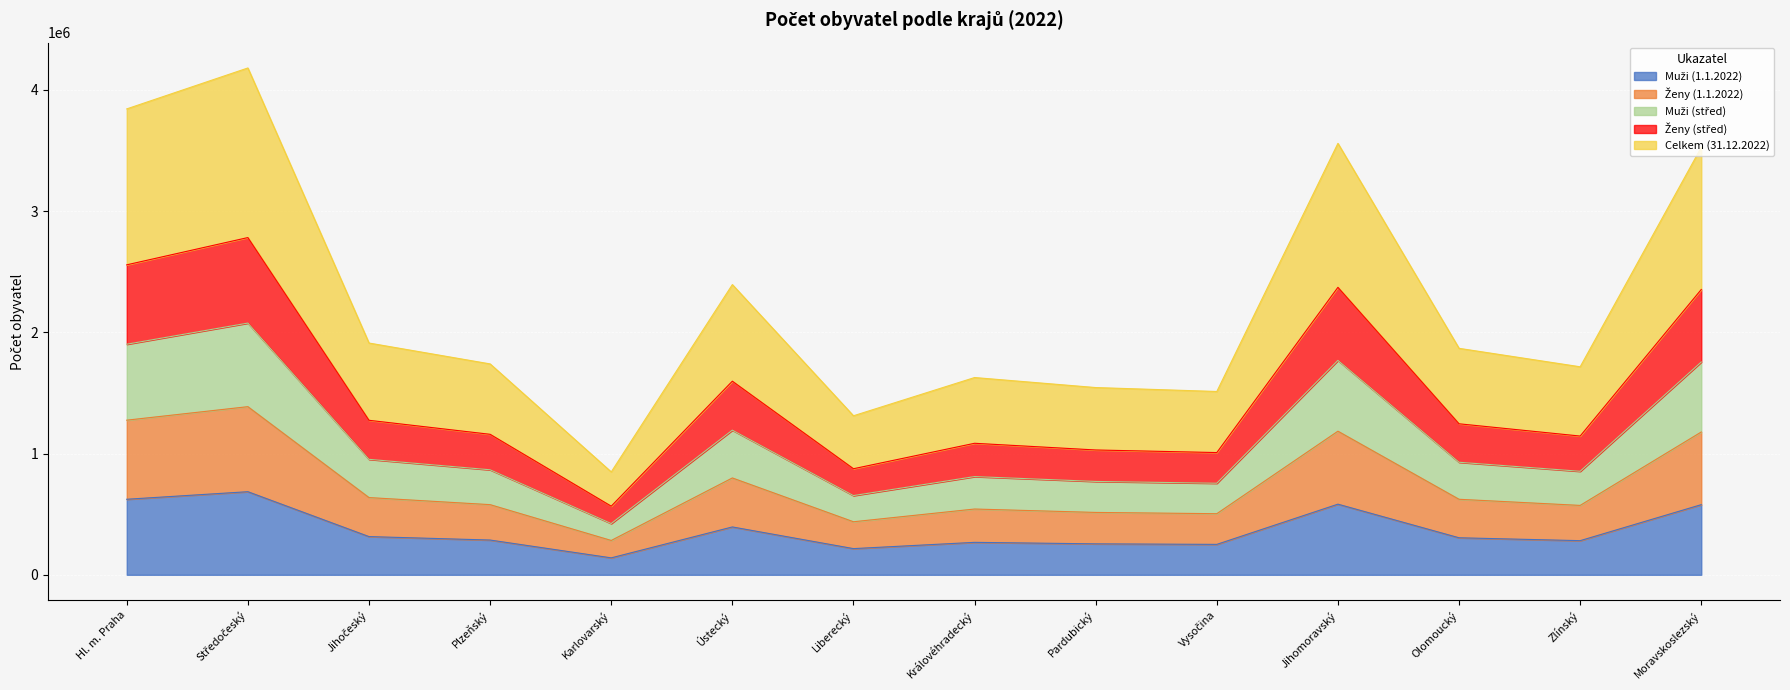

Count the number of data series in this chart.

5